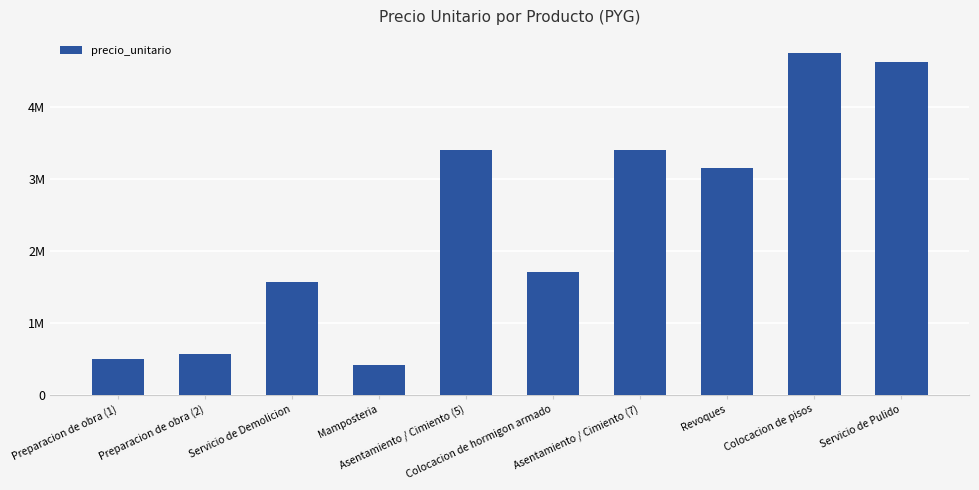

What is the label of the 2nd bar from the left?

Preparacion de obra (2)